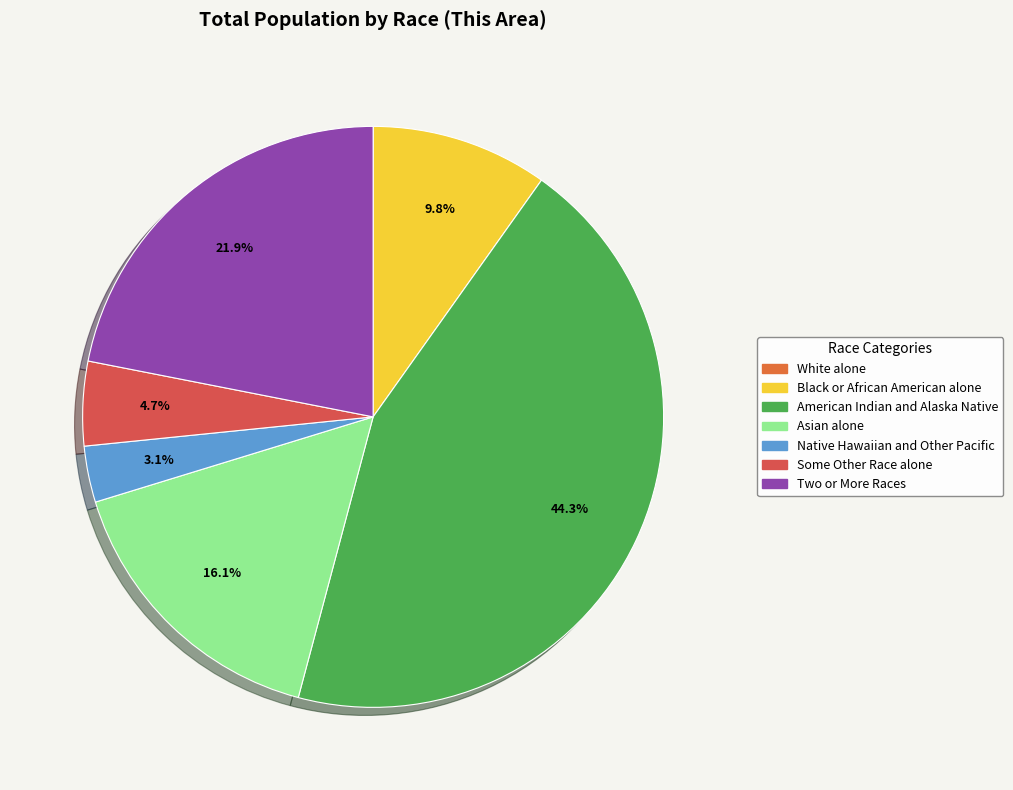

To the nearest percent, what percentage of the pie is Black or African American alone?

10%